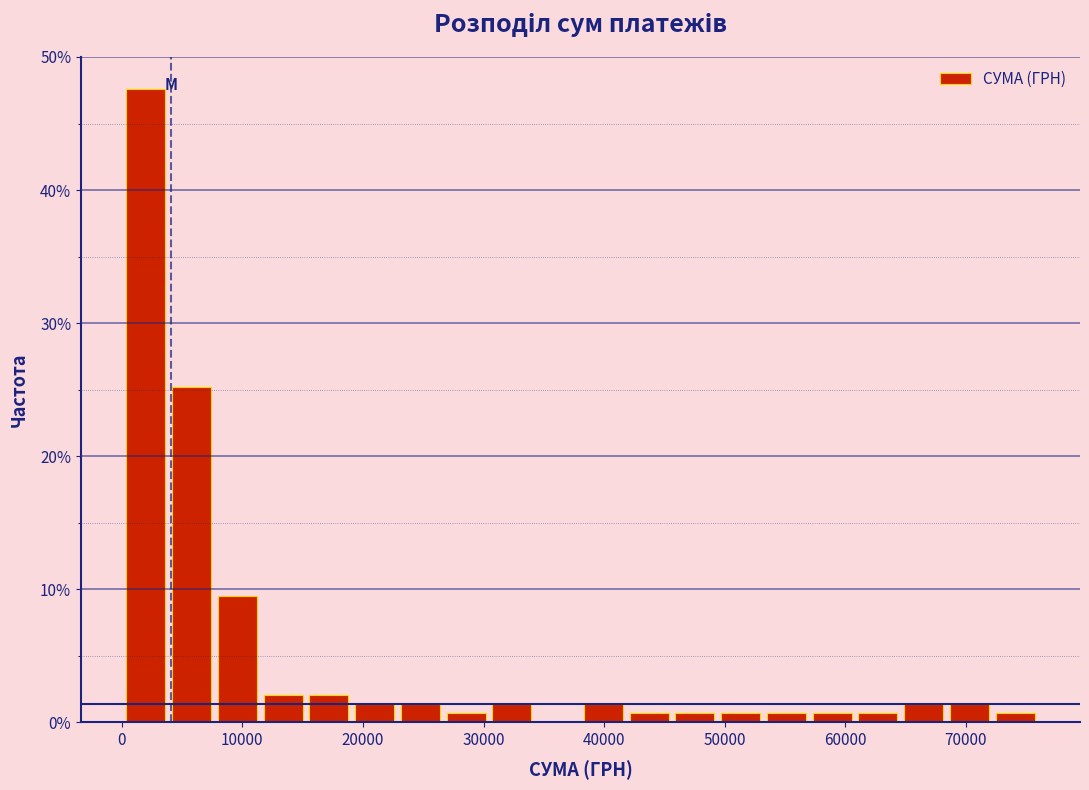

Around what value on the x-axis is the tallest bar? Give the approximate position of its centre, as read against the axis.

2000